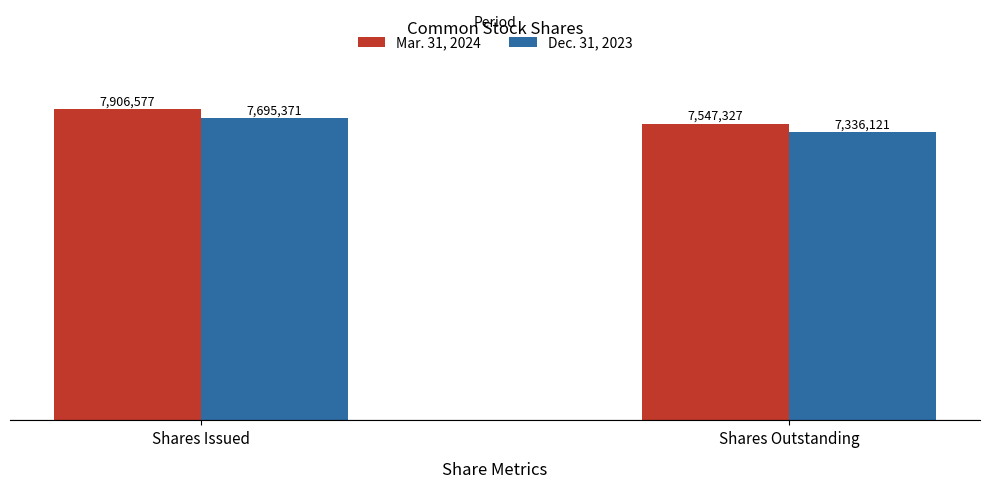

Are the bars grouped side by side (vs. stacked)?

Yes